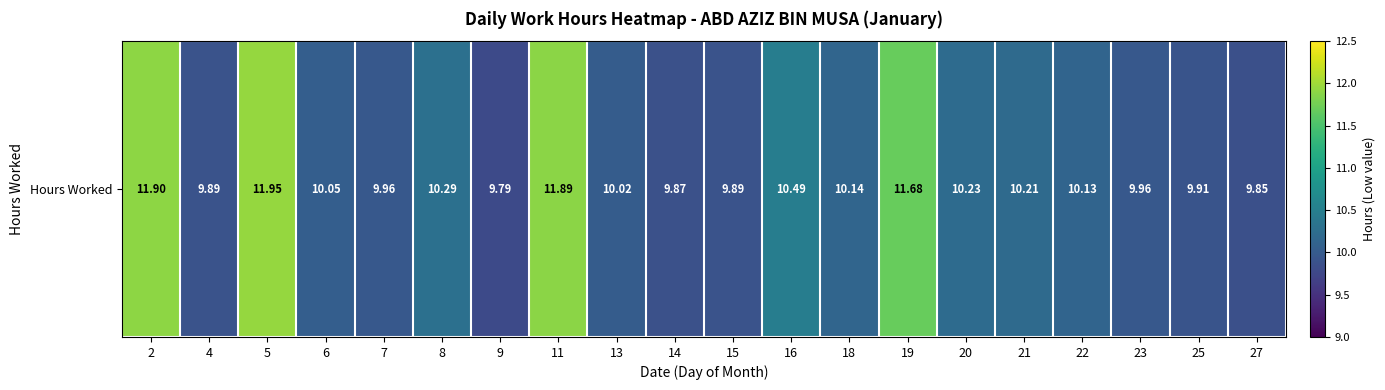

Reading left to right, transcribe all the data shown in this chart.

11.9	9.9	11.9	10.1	10.0	10.3	9.8	11.9	10.0	9.9	9.9	10.5	10.1	11.7	10.2	10.2	10.1	10.0	9.9	9.8